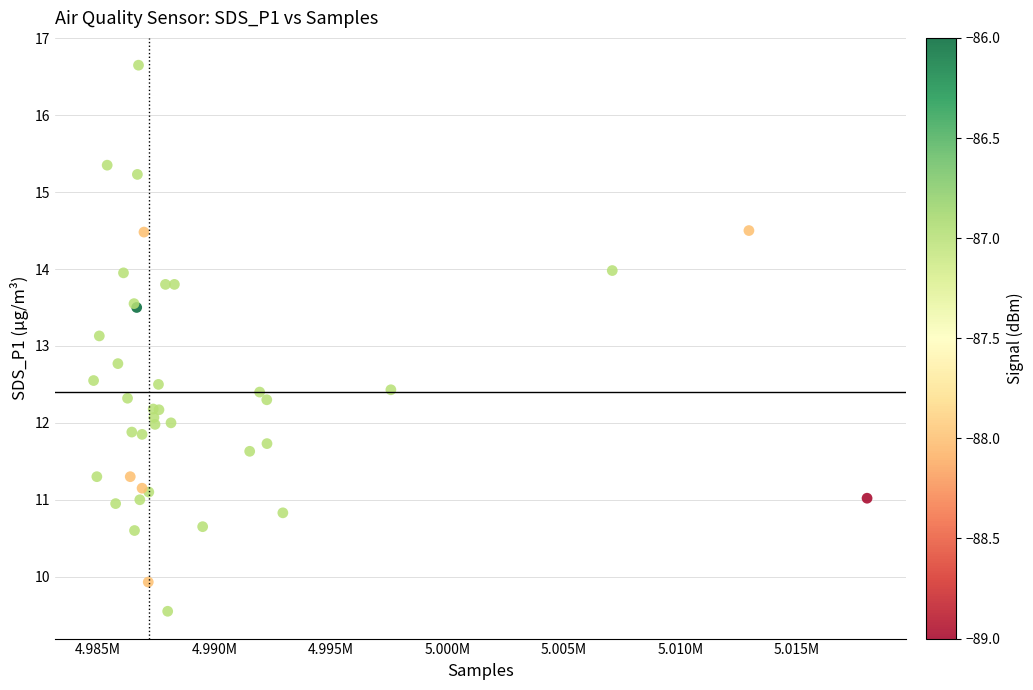

What Y value in the scatter plot is closest to 13?

13.1